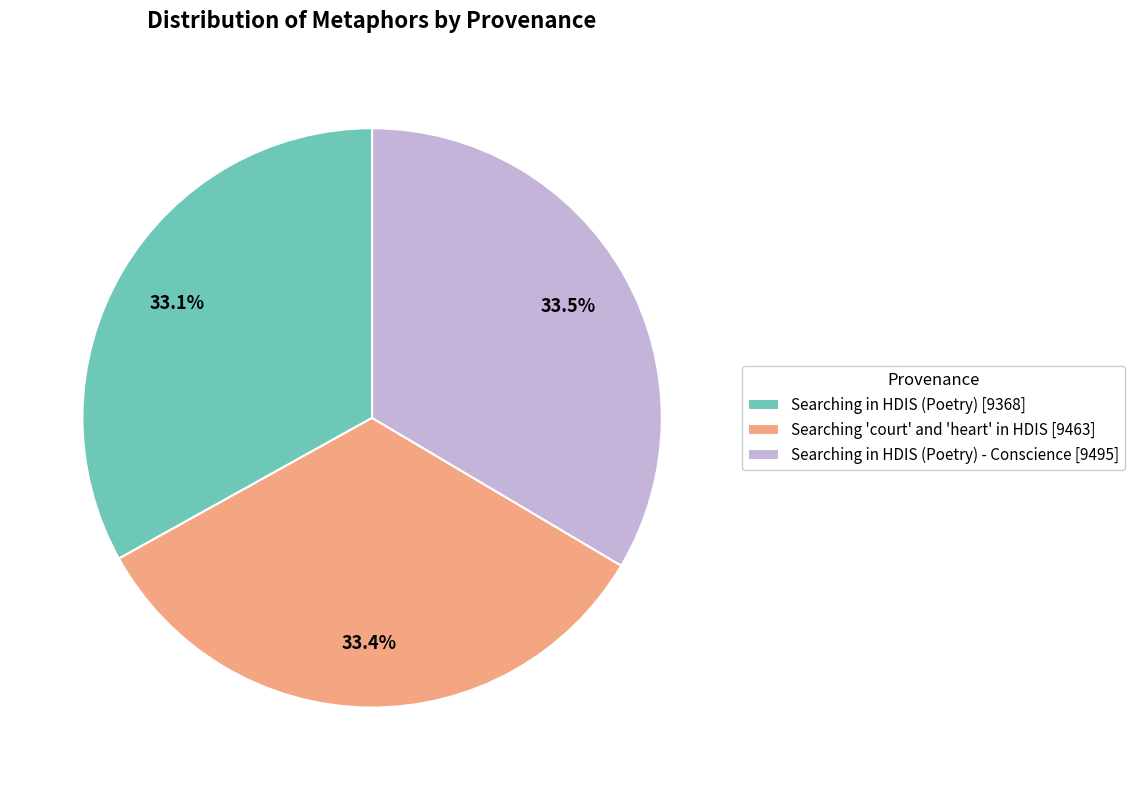

Count the number of slices in the pie.

3